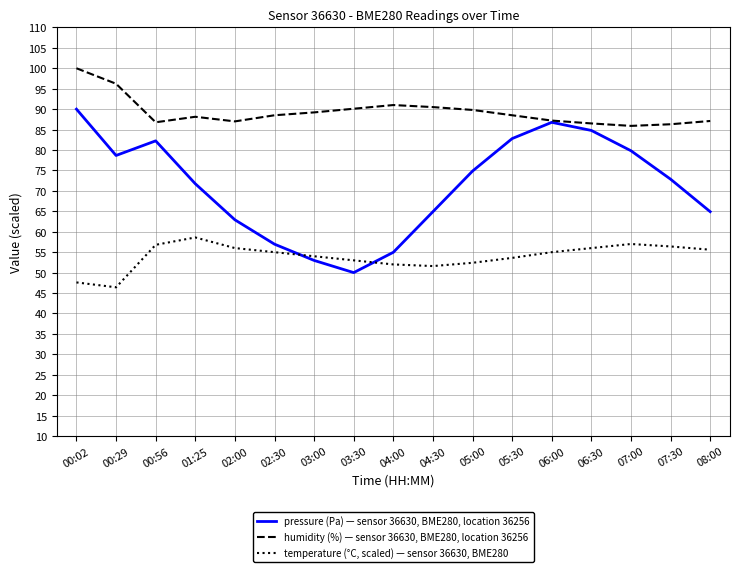

What position from the left is 03:30?

8